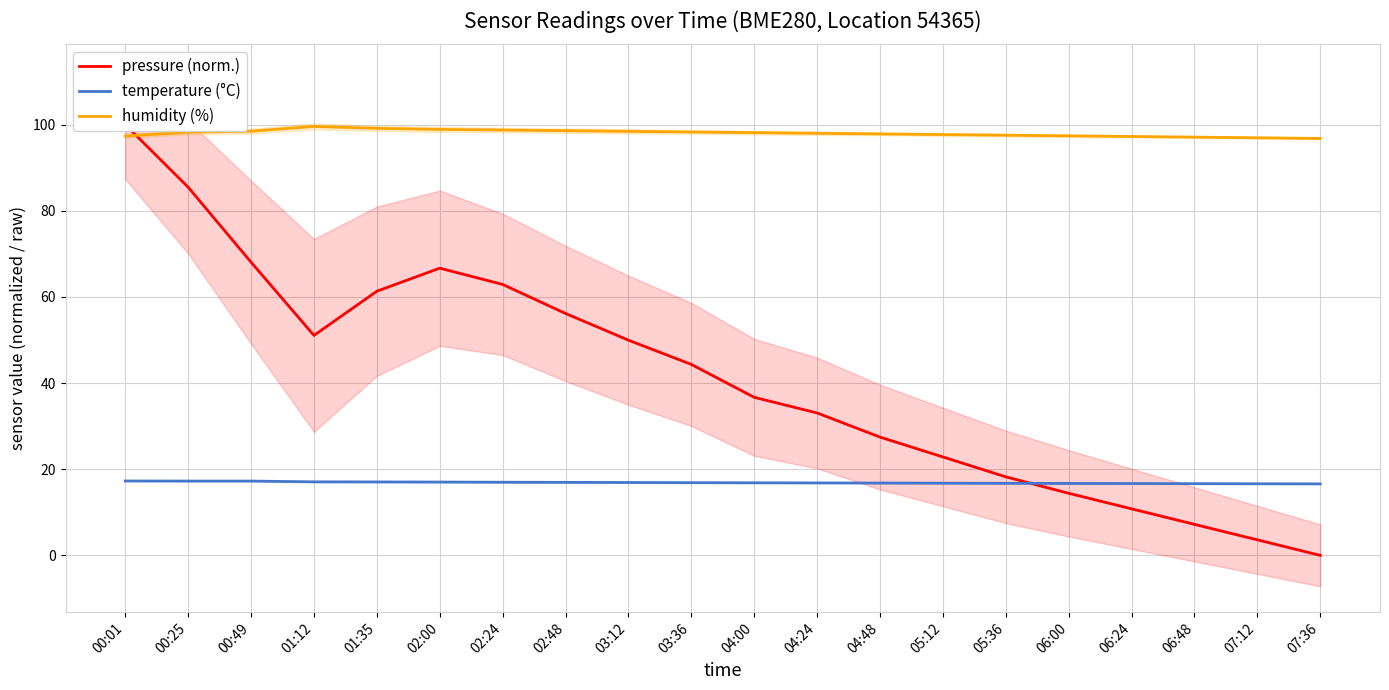

Which series changed the most between 00:01 and 04:48?

pressure (norm.)